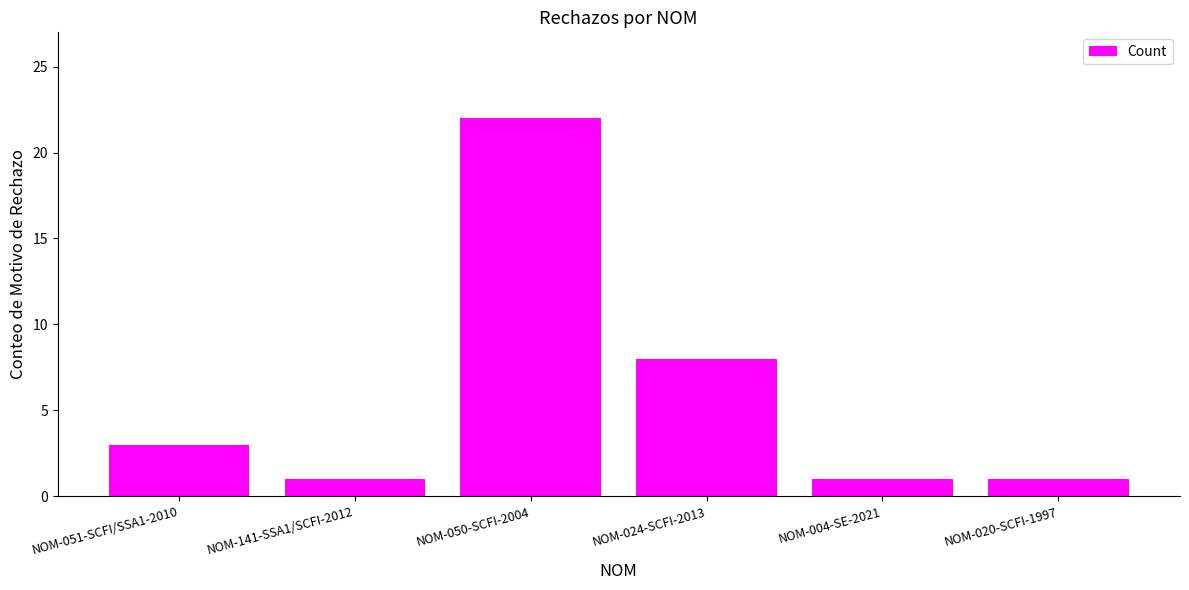

At which category does the chart reach its peak across all series?

NOM-050-SCFI-2004